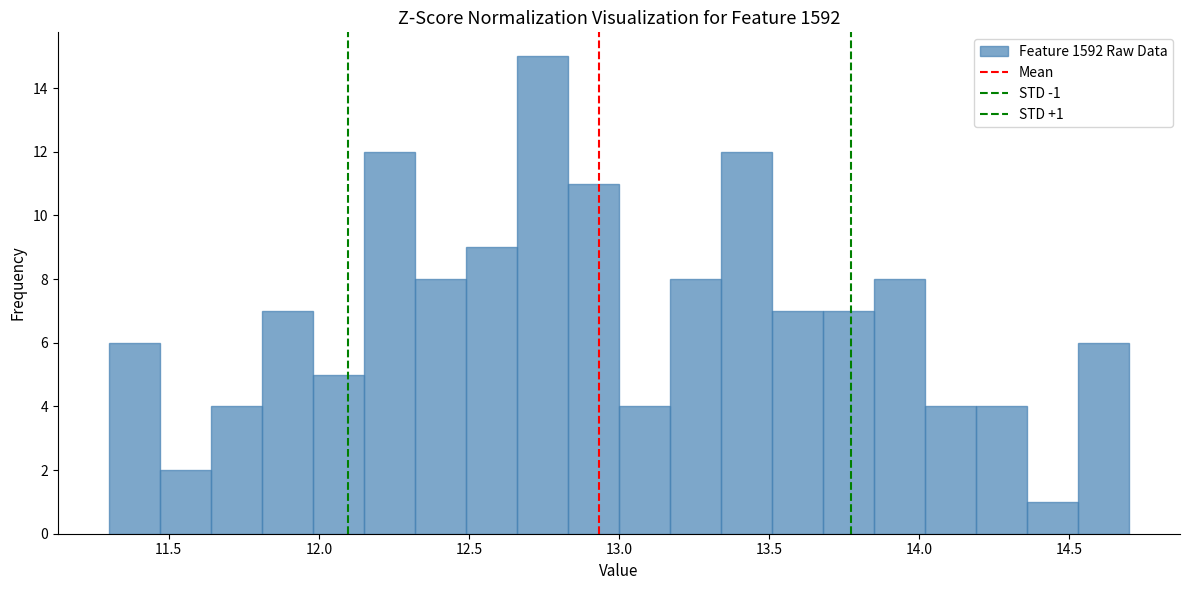

Around what value on the x-axis is the tallest bar? Give the approximate position of its centre, as read against the axis.

12.75